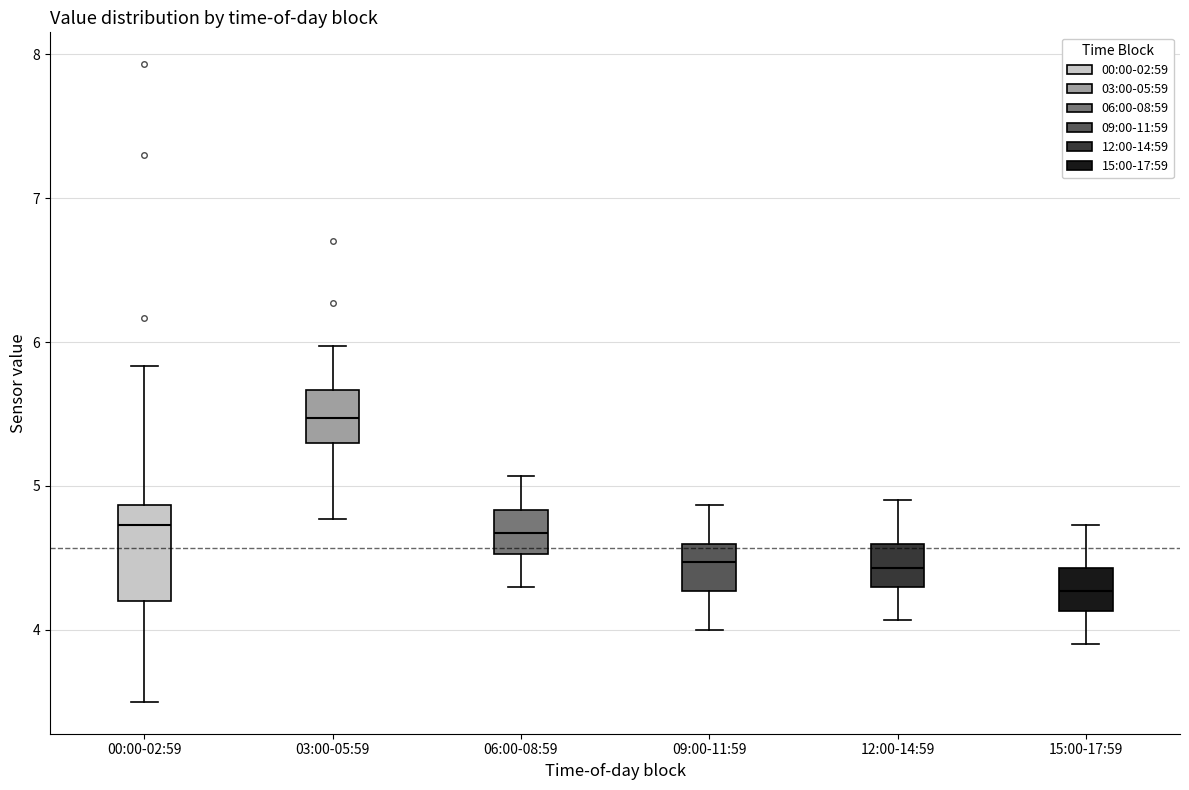

Comparing the boxes themselves (not the whiskers), which one is the tallest?

00:00-02:59